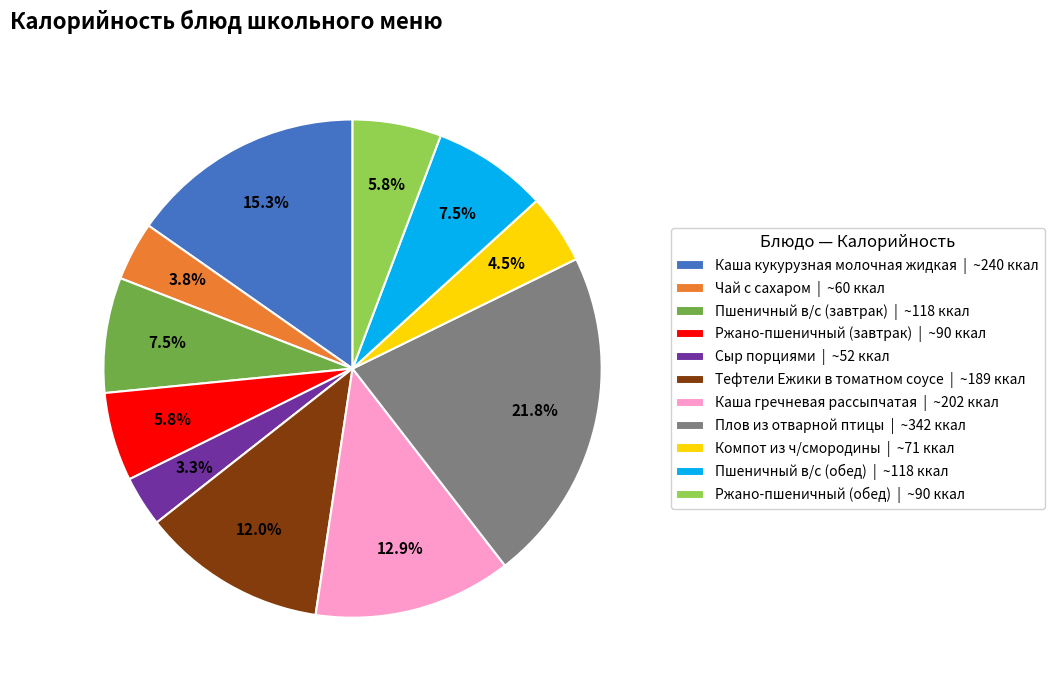

Count the number of slices in the pie.

11